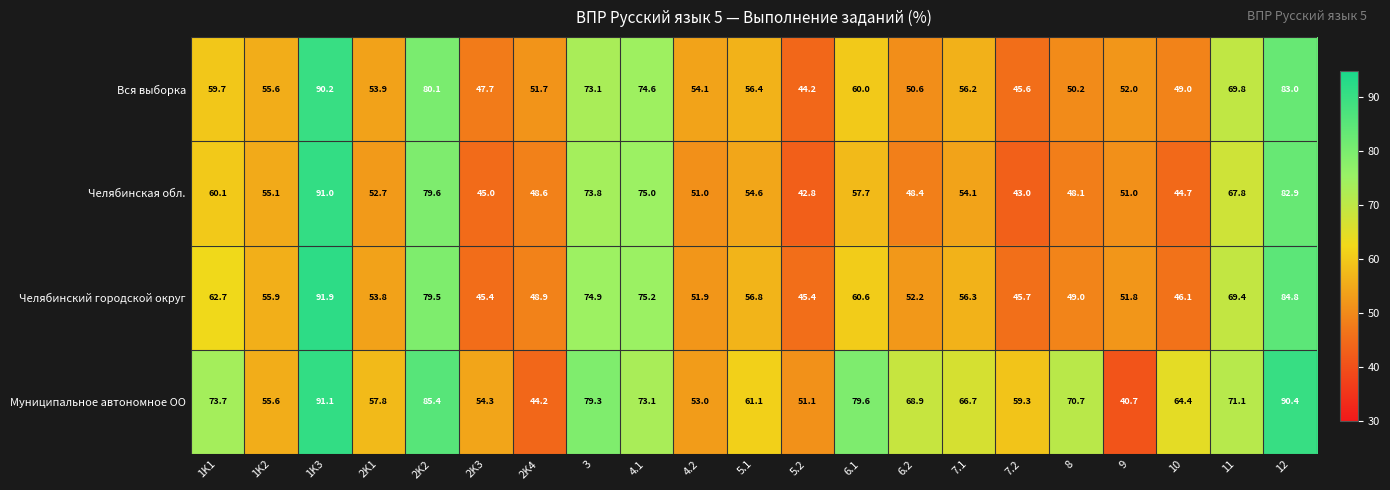

Is the value of Вся выборка at 6.1 greater than the value of Муниципальное автономное ОО at 7.2?

Yes